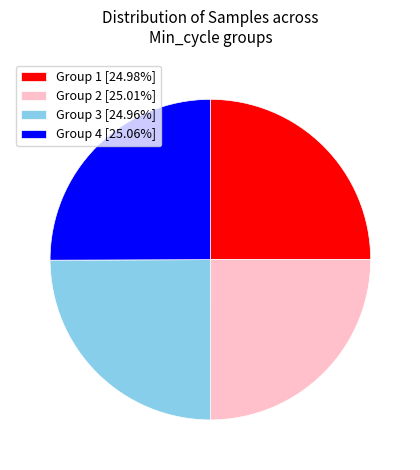

What is the ratio of the value at Group 3 [24.96%] to the value at Group 1 [24.98%]?

1.0